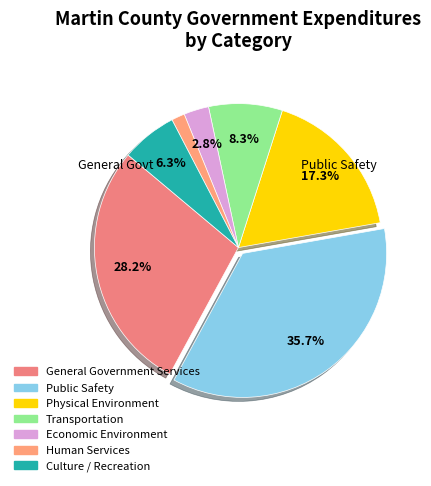

Is it true that Physical Environment is 17% of the pie?

True